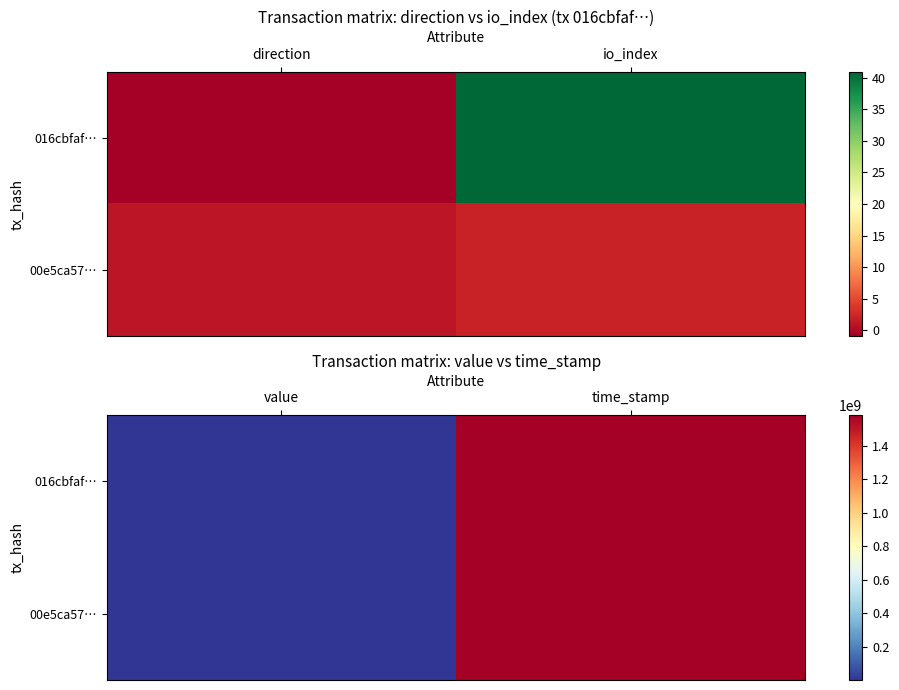

Which series has the largest total across all categories?

016cbfaf…